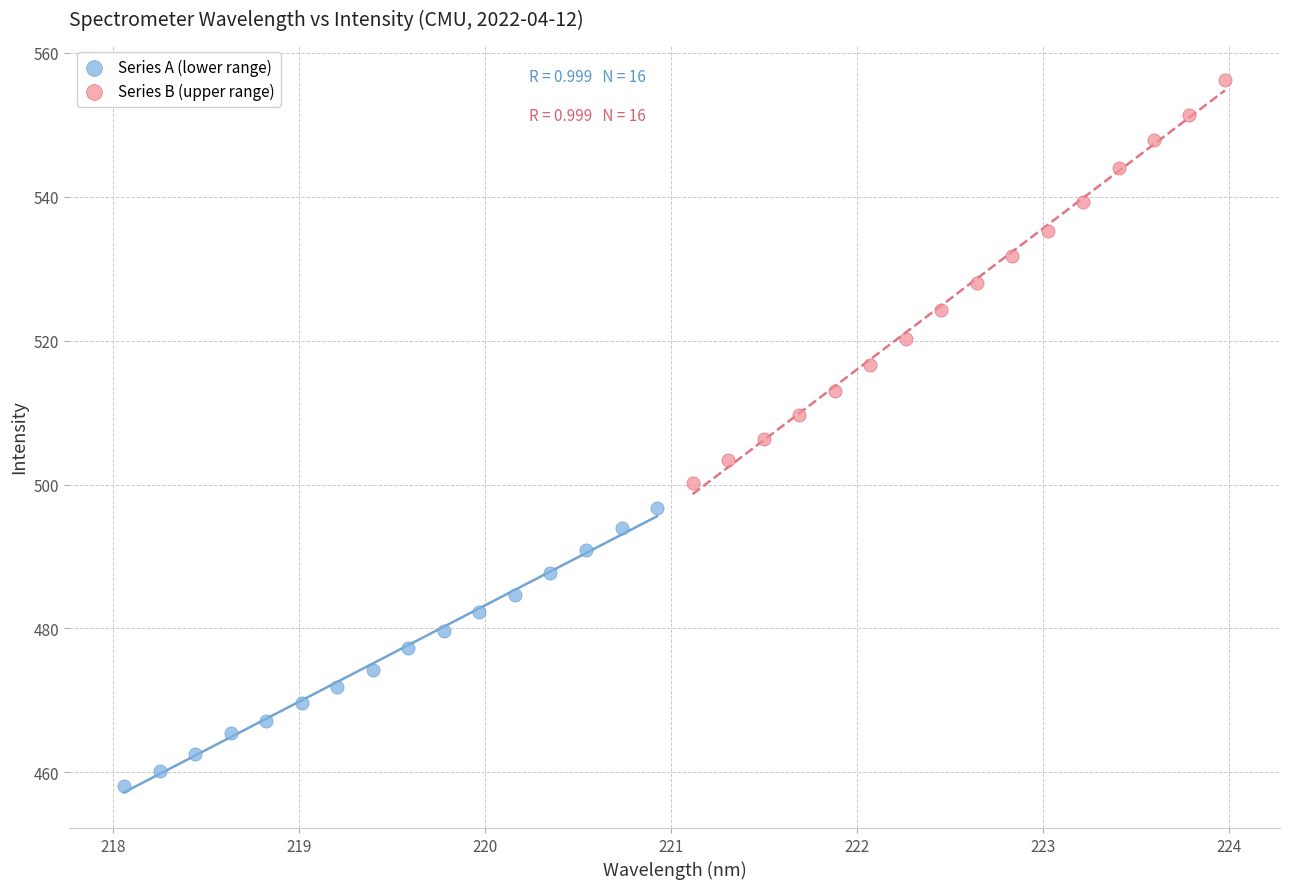

Which series contains the highest Y value?

Series B (upper range)